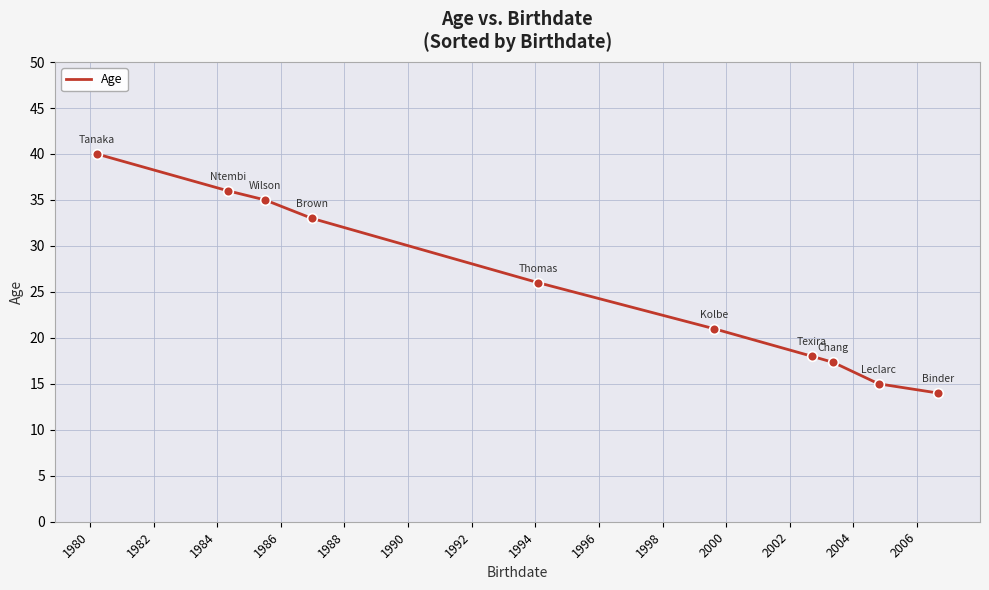

What is the minimum value shown in the chart?

14.0